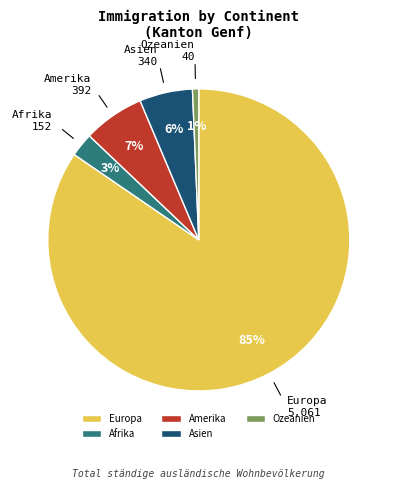

How many segments does this pie chart have?

5